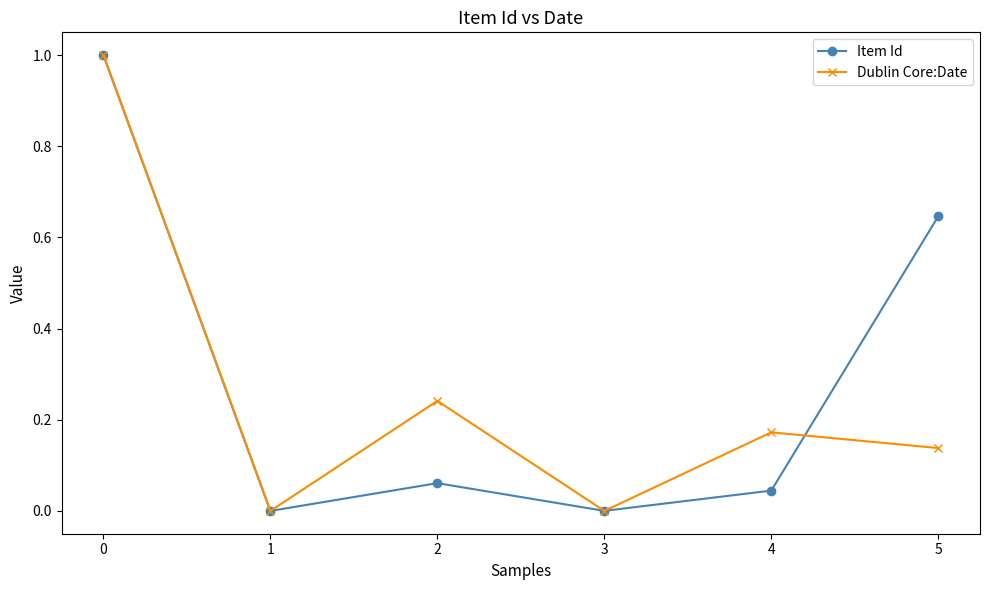

Rank the series at 4 from lowest to highest value.

Item Id, Dublin Core:Date